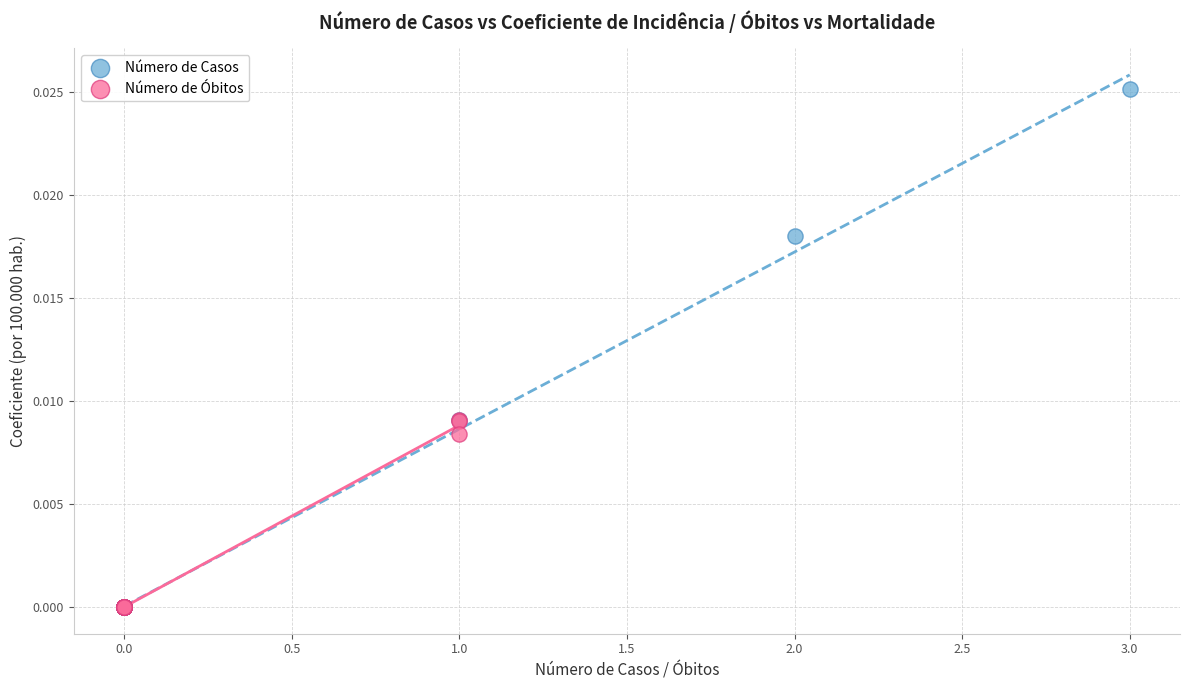

Which series reaches the maximum Y coordinate?

Número de Casos